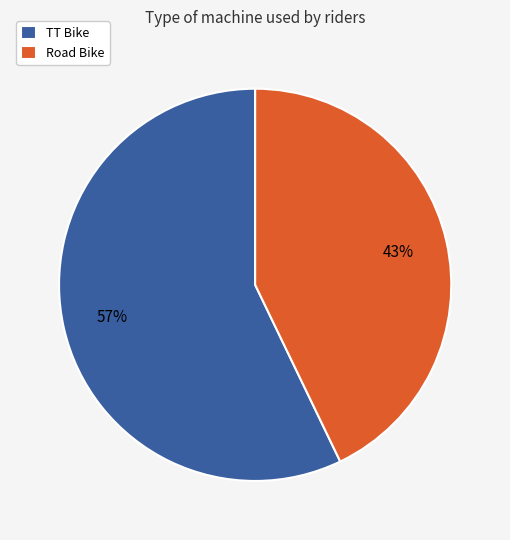

Which has a higher value, TT Bike or Road Bike?

TT Bike